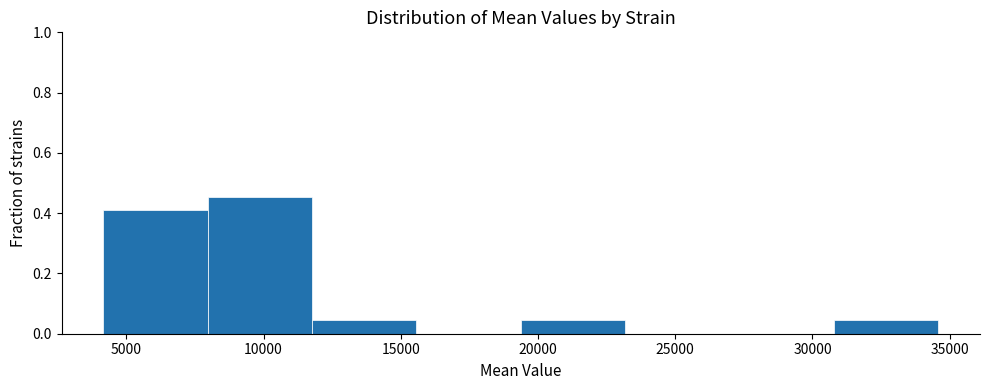

Reading left to right, list every bar in this chart as the range it spans on the x-axis followed by its height. Neither the bar edges nor the heights are printed on the chart, so give them approximately, as read against the axes.

4000 to 8000: 0.40
8000 to 12000: 0.46
12000 to 15500: 0.04
15500 to 19500: 0
19500 to 23000: 0.04
23000 to 27000: 0
27000 to 31000: 0
31000 to 34500: 0.04